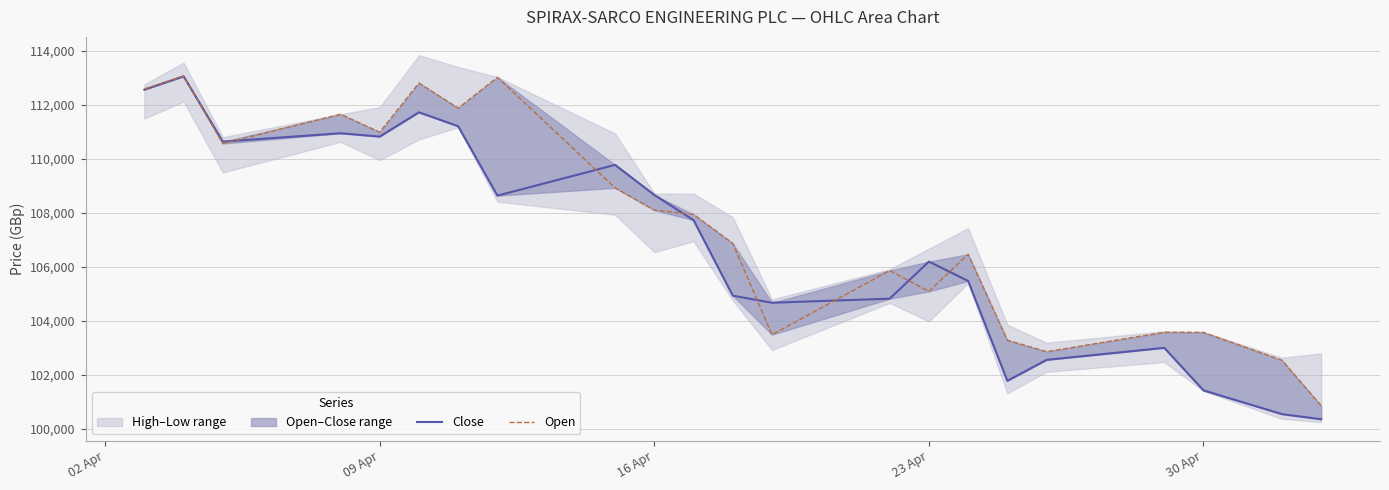

Reading left to right, extract all data points from this chart.

Close: 112569	113063	110644	110955	110832	111730	111215	108645	109784	108671	107739	104941	104679	104830	106202	105487	101787	102564	103009	101435	100555	100366
Open: 112594	113073	110574	111660	110995	112816	111883	113027	108934	108106	107950	106878	103497	105871	105100	106475	103292	102867	103586	103580	102551	100865